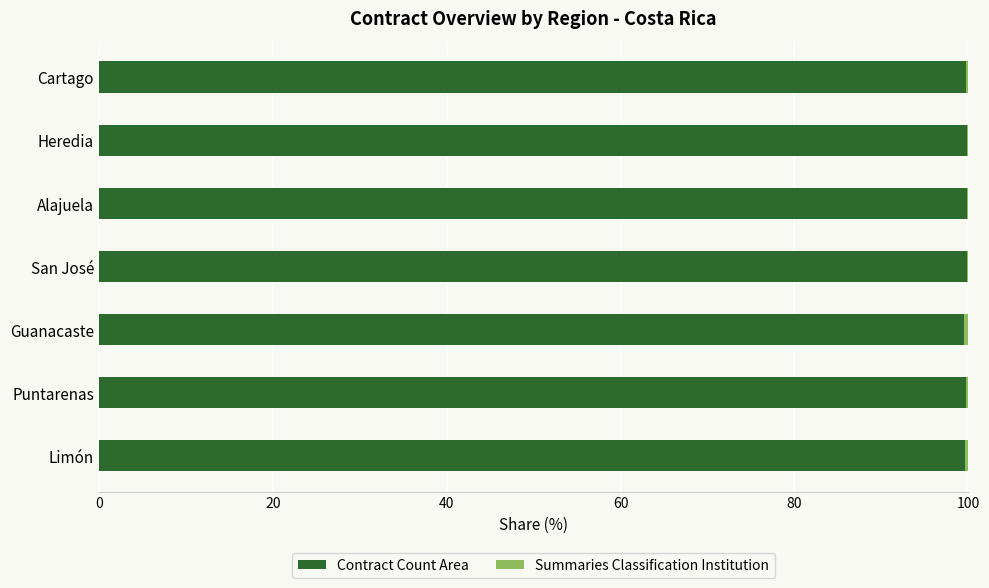

The value of Contract Count Area at Puntarenas is 132.1. True or false?

False